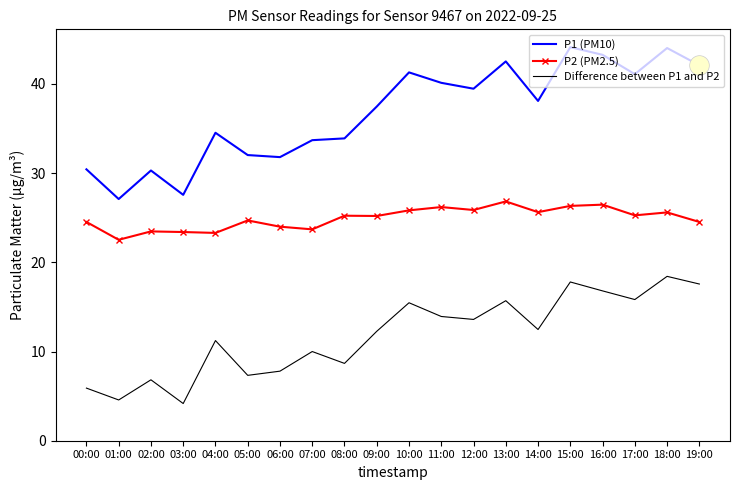

Is the value of P1 (PM10) at 13:00 greater than the value of Difference between P1 and P2 at 16:00?

Yes